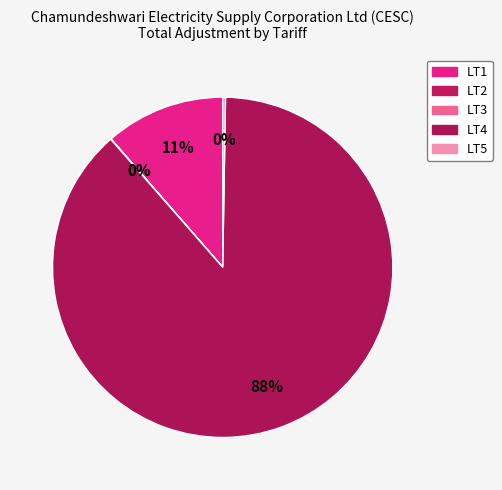

The LT1 slice represents 6% of the pie. True or false?

False